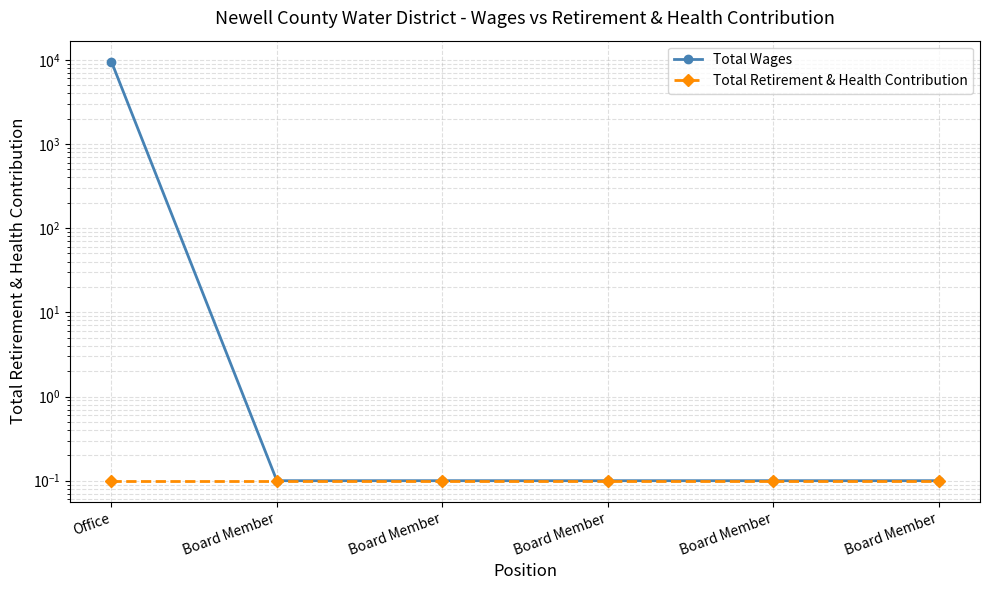

What are all the series names shown in the legend?

Total Wages, Total Retirement & Health Contribution